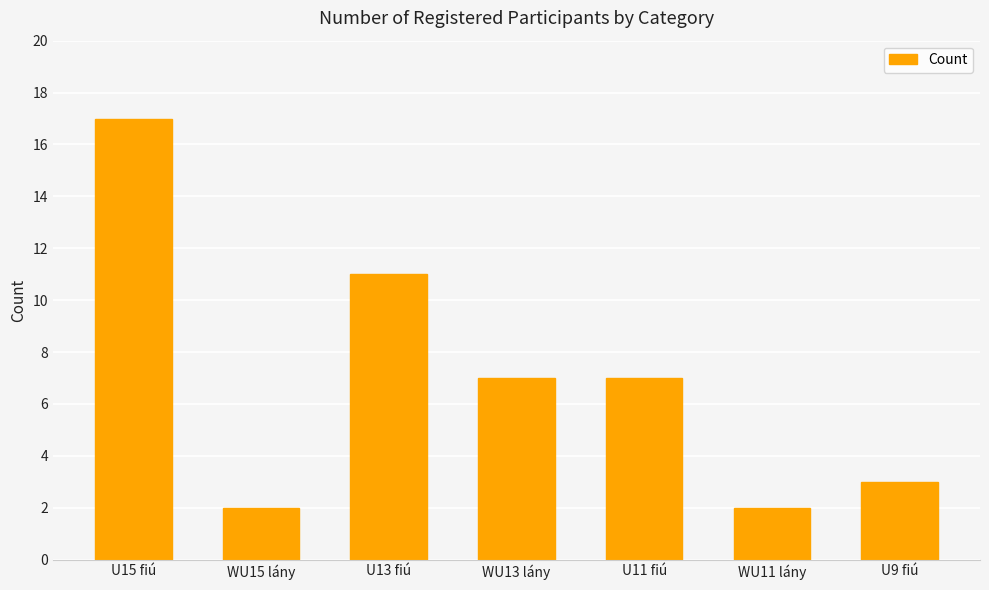

Between WU13 lány and WU11 lány, which is larger?

WU13 lány